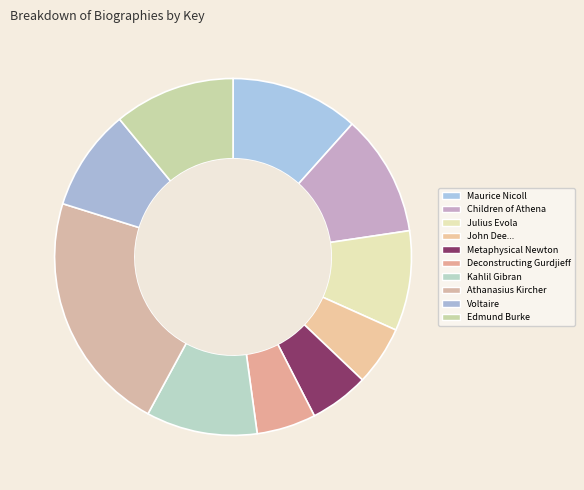

Is it true that Edmund Burke is 11% of the pie?

True